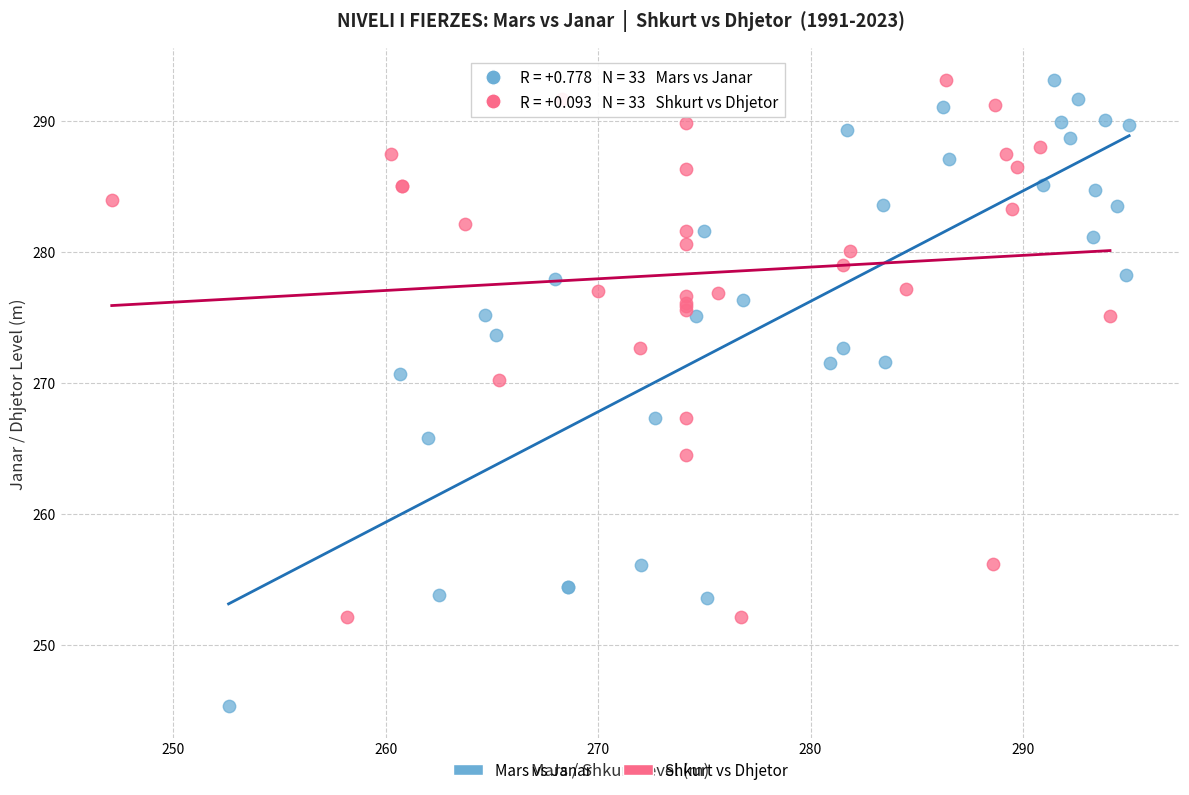

Which series reaches the minimum Y coordinate?

Mars vs Janar